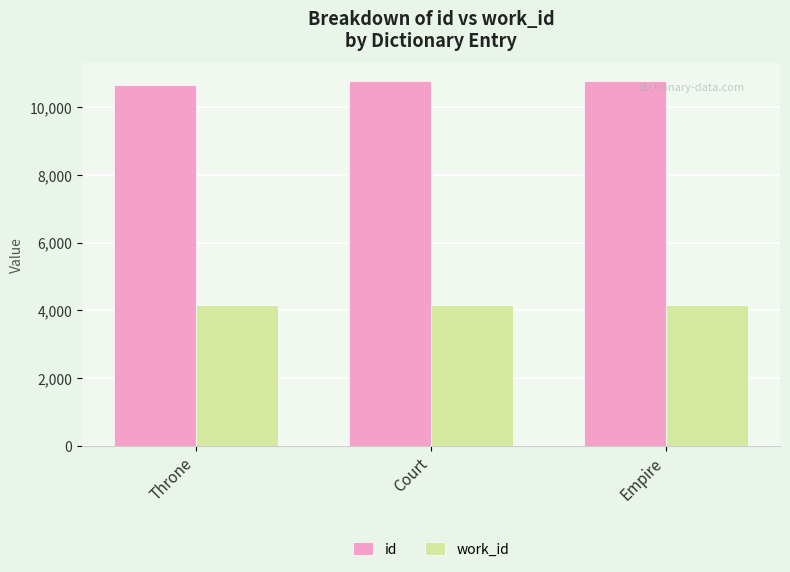

What is the maximum value for work_id?

4168